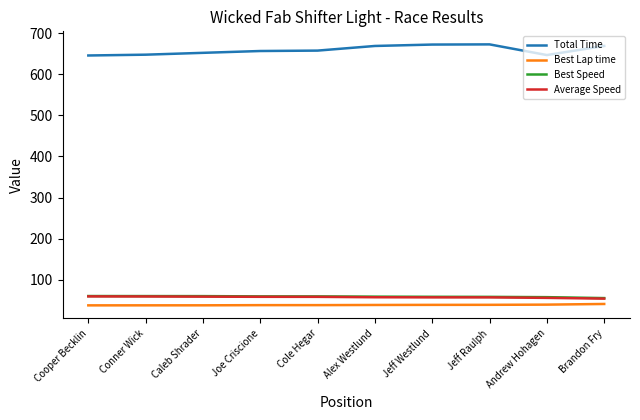

What position from the left is Alex Westlund?

6